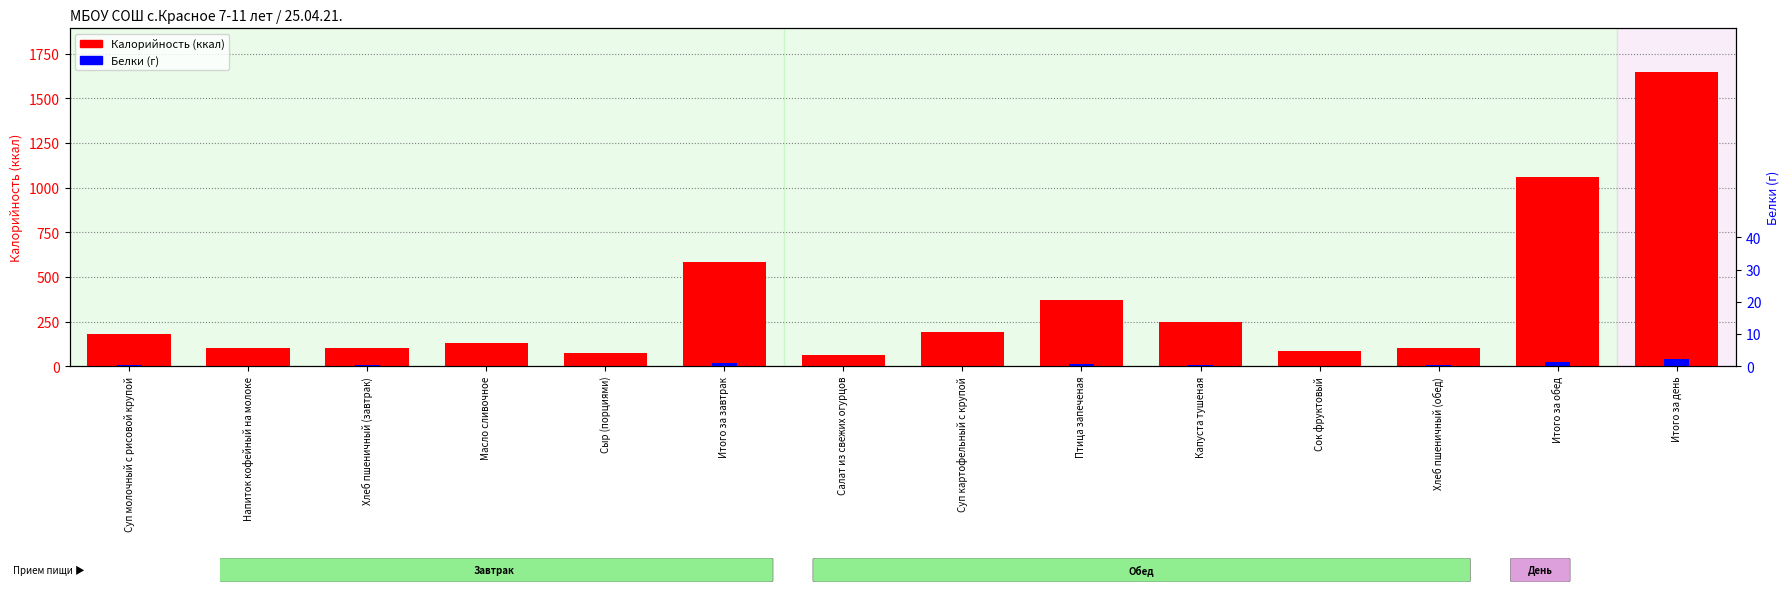

At which category is the sum across all series the highest?

Итого за день